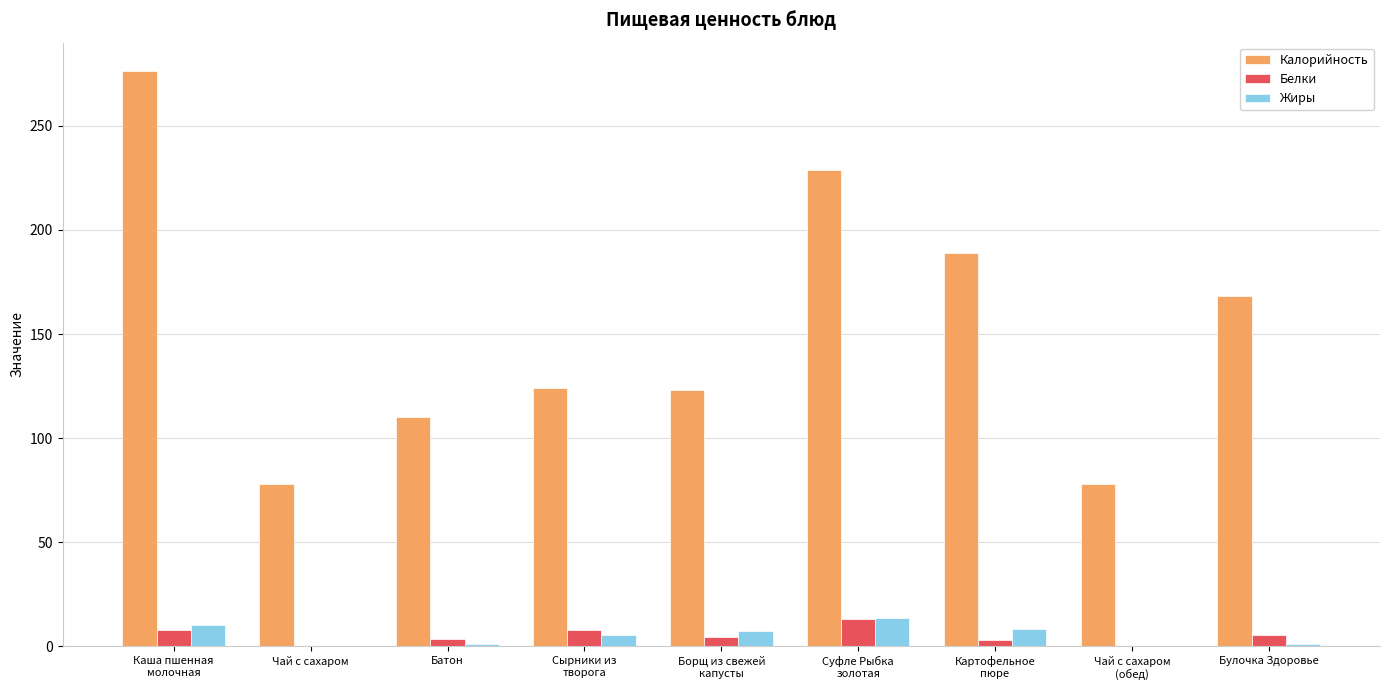

What is the maximum value shown in the chart?

276.2